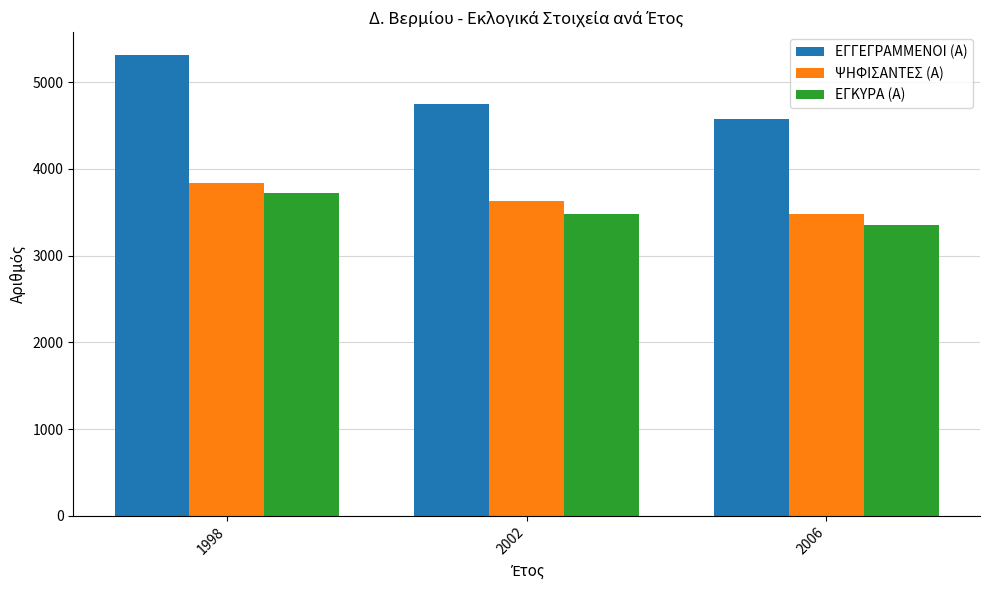

Between 2002 and 2006, which series saw the biggest shift?

ΕΓΓΕΓΡΑΜΜΕΝΟΙ (Α)